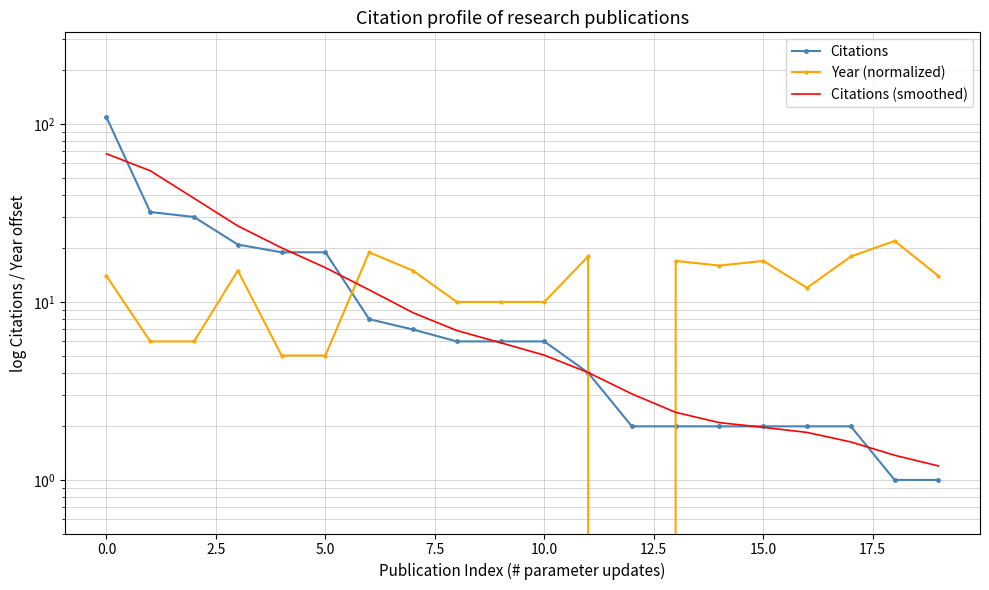

What are all the series names shown in the legend?

Citations, Year (normalized), Citations (smoothed)